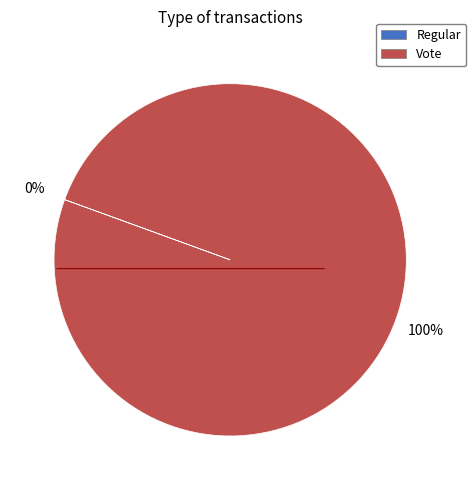

Is there a majority slice in this chart?

Yes